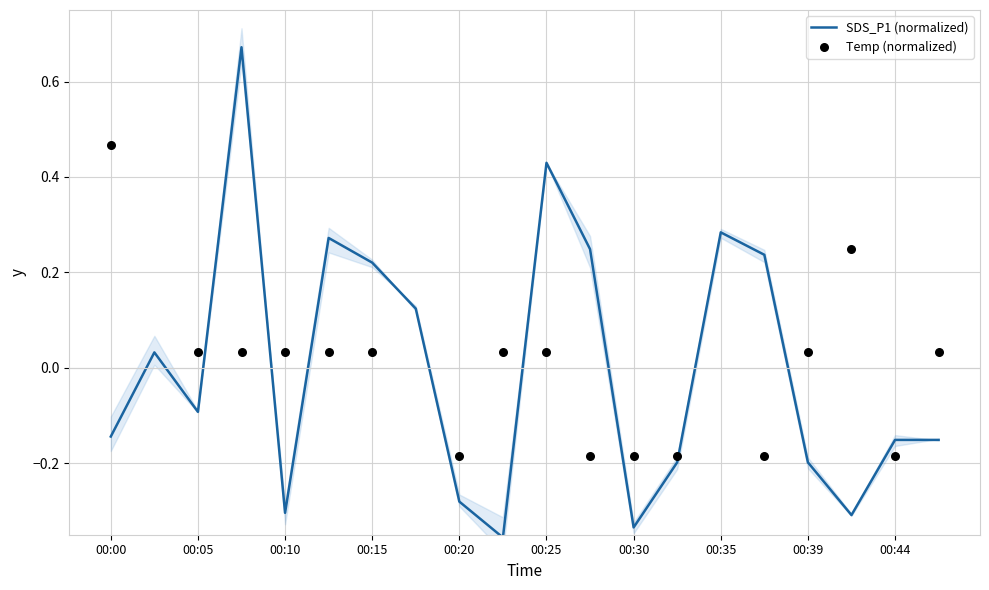

The value of SDS_P1 (normalized) at 00:10 is -0.5. True or false?

False